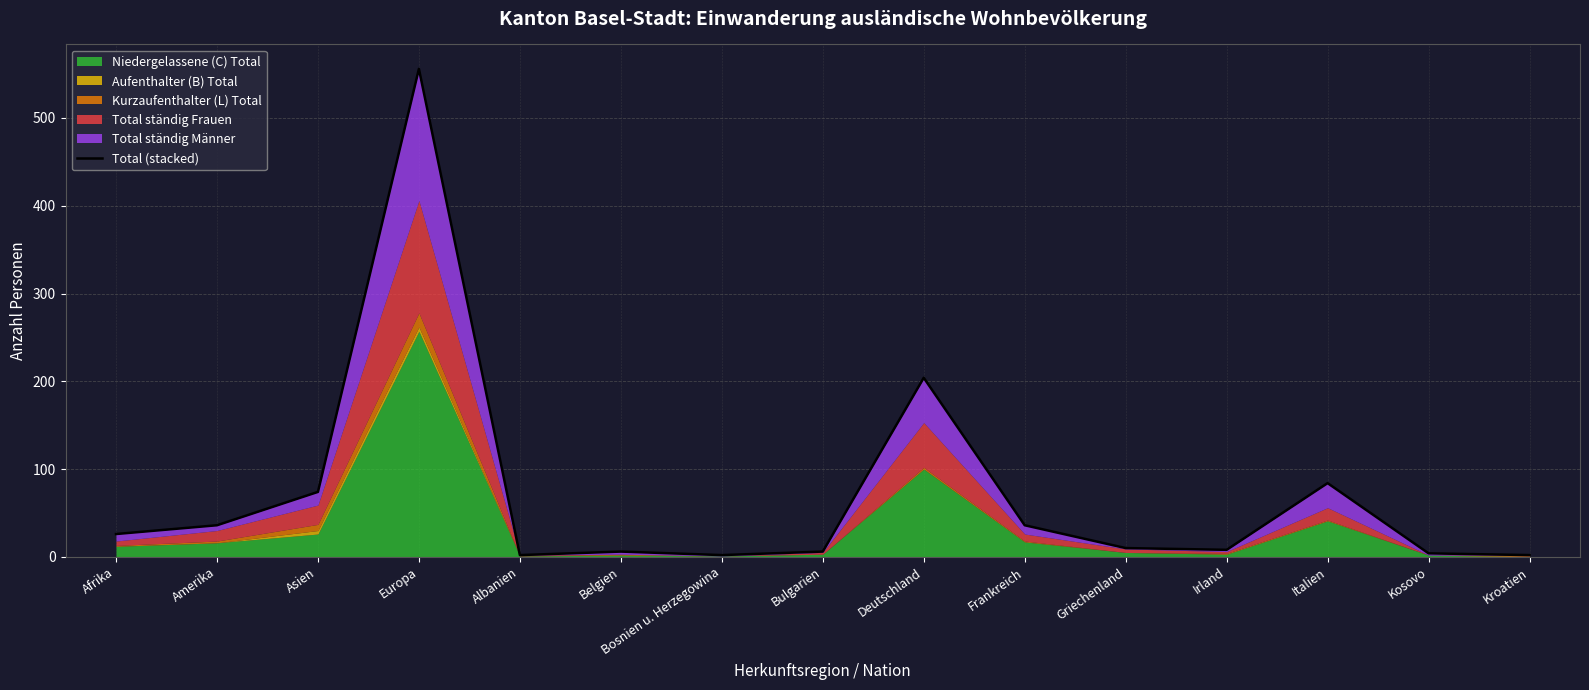

True or false: the data has more than 1 interior local peaks.

True